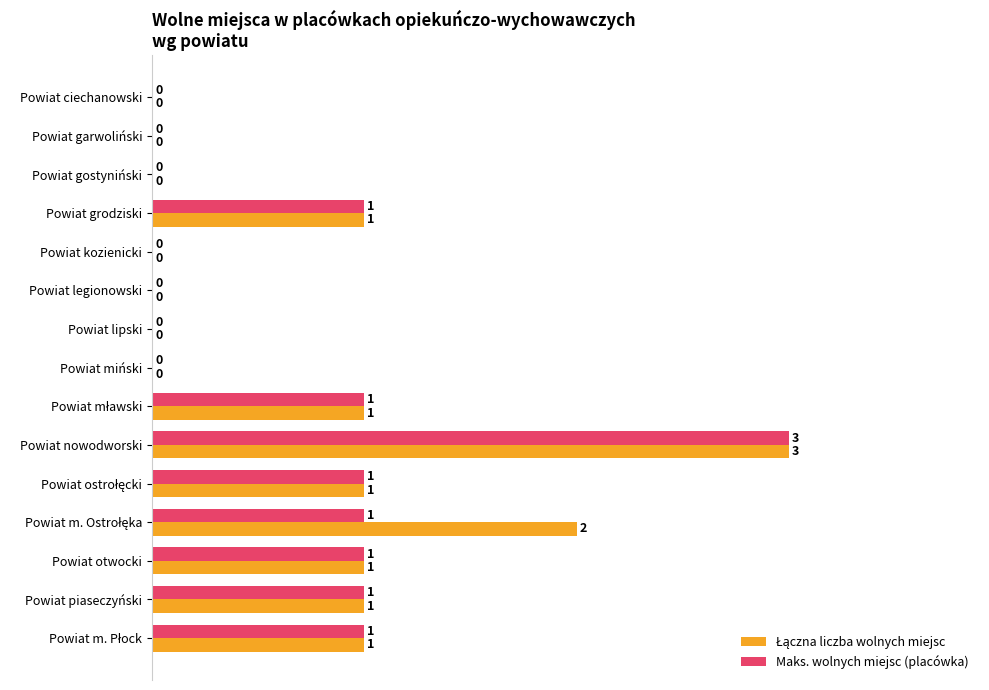

How many bars are there in each group?

2